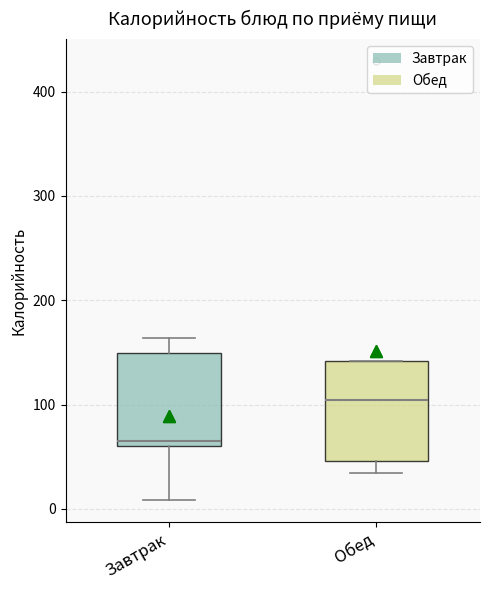

Which box's median line is the lowest?

Завтрак